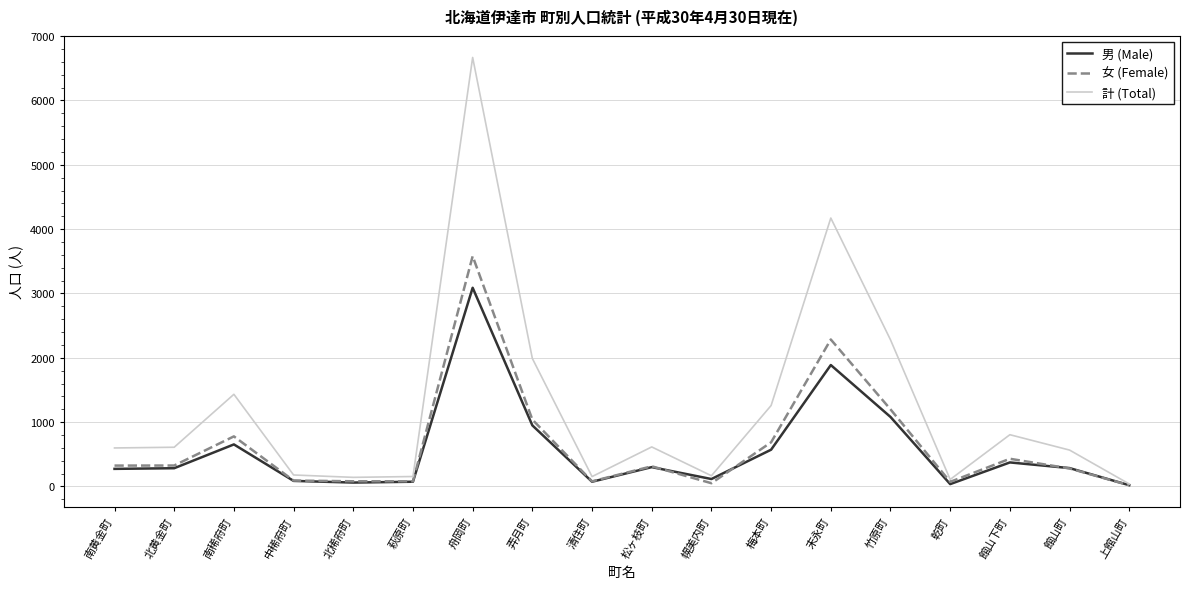

What is the difference between the maximum and minimum values in the 男 (Male) series?

3069